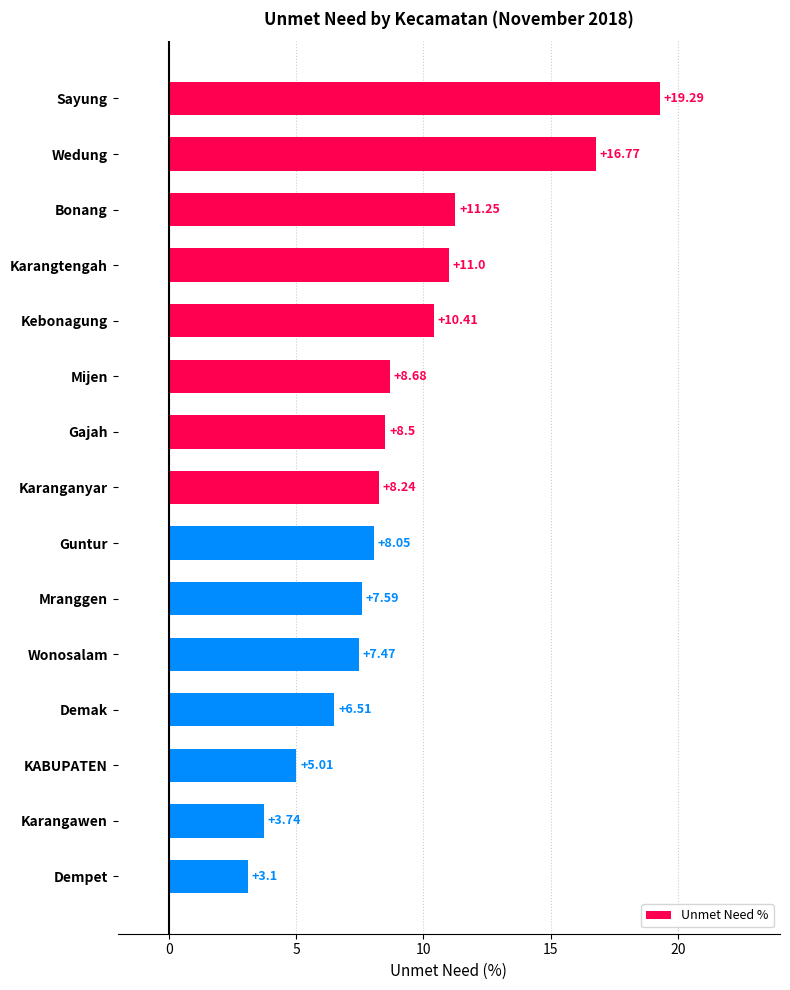

What is the difference between the maximum and minimum values?

16.2